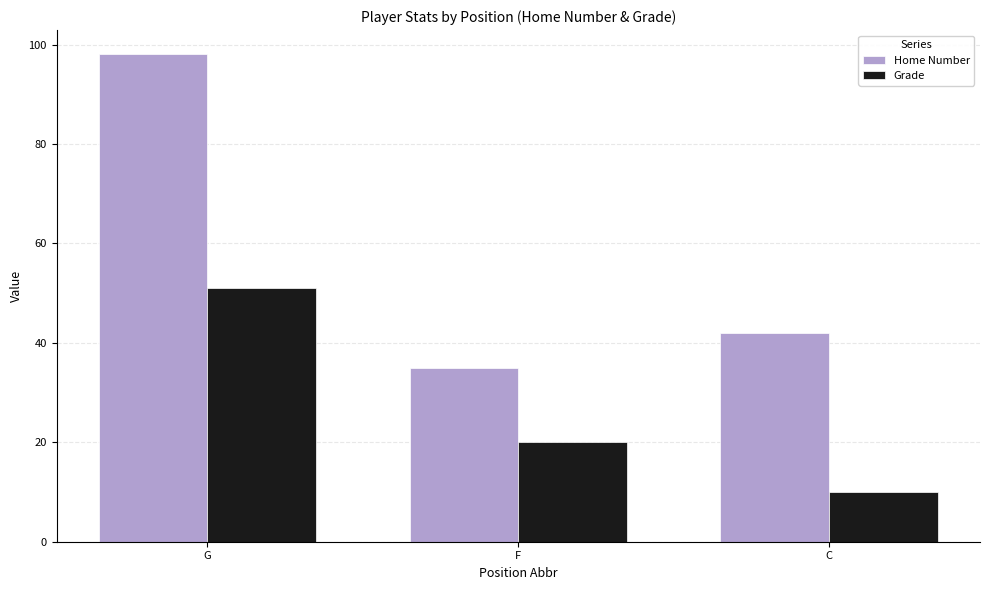

What is the total value across all series at G?

149